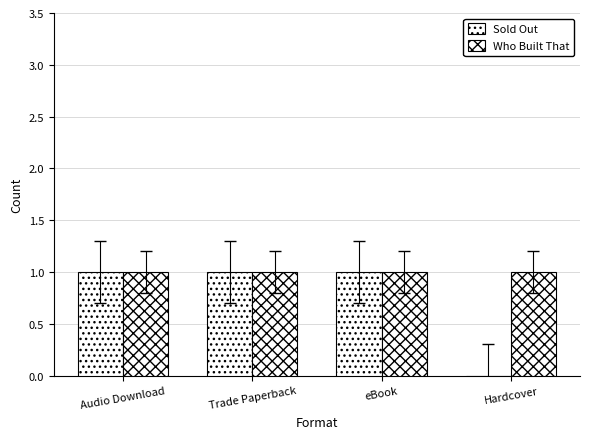

What is the total value across all series at Trade Paperback?

2